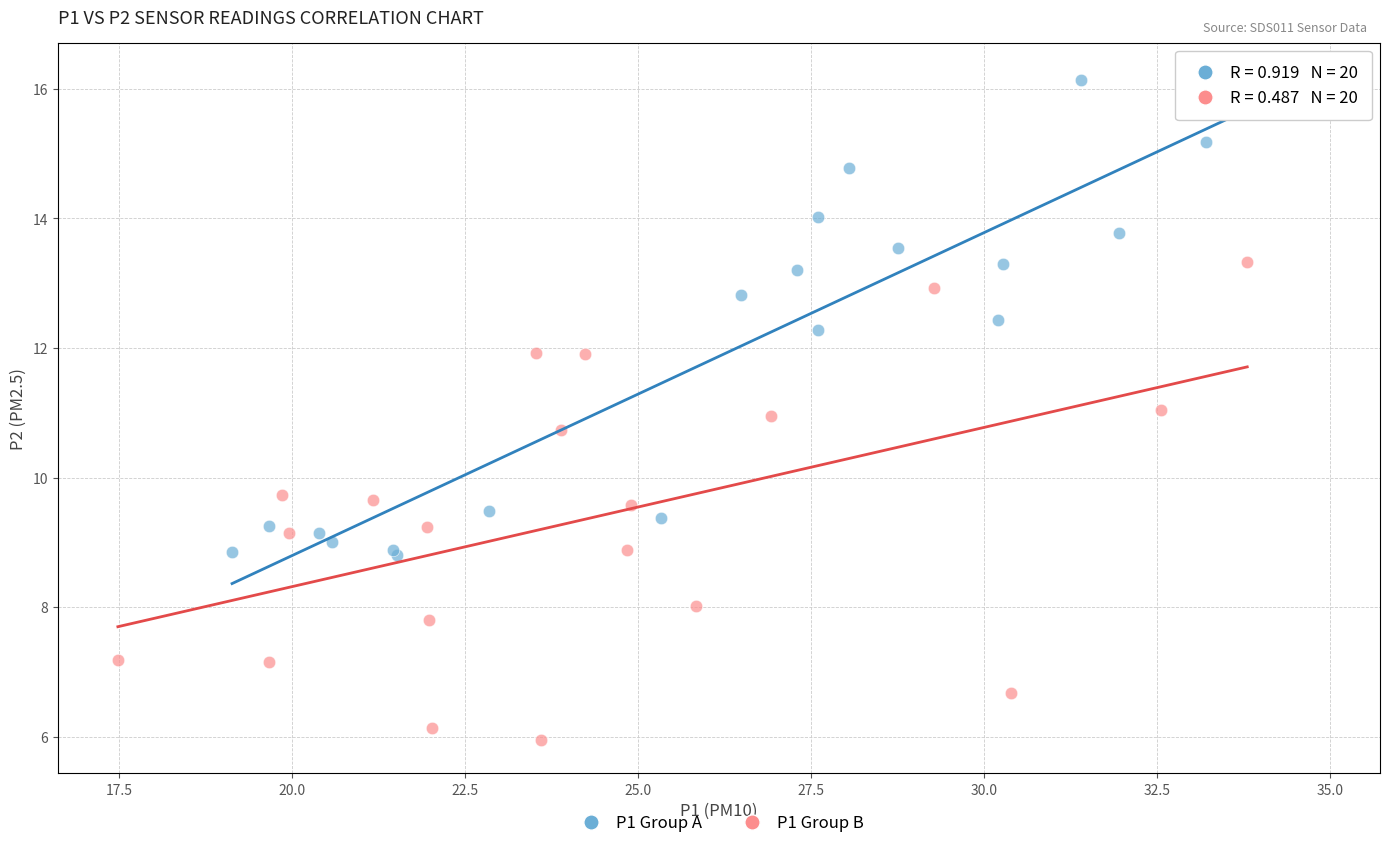

Which series contains the highest Y value?

P1 Group A